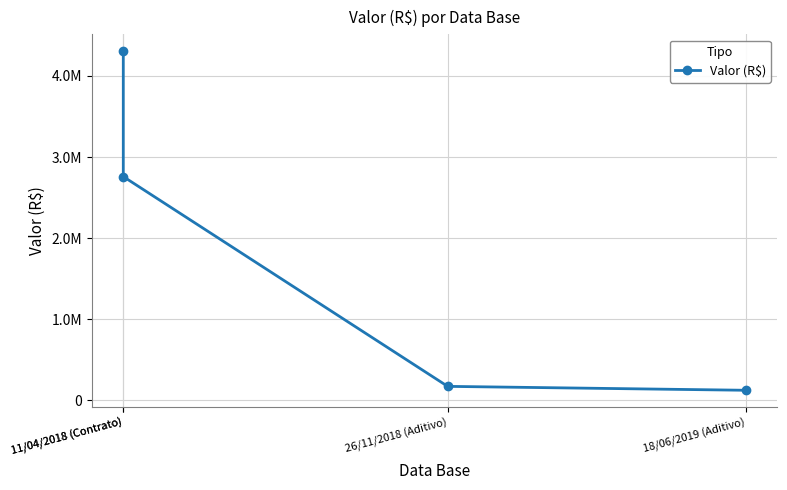

Between 11/04/2018 (Contrato) and 18/06/2019 (Aditivo), which is larger?

11/04/2018 (Contrato)